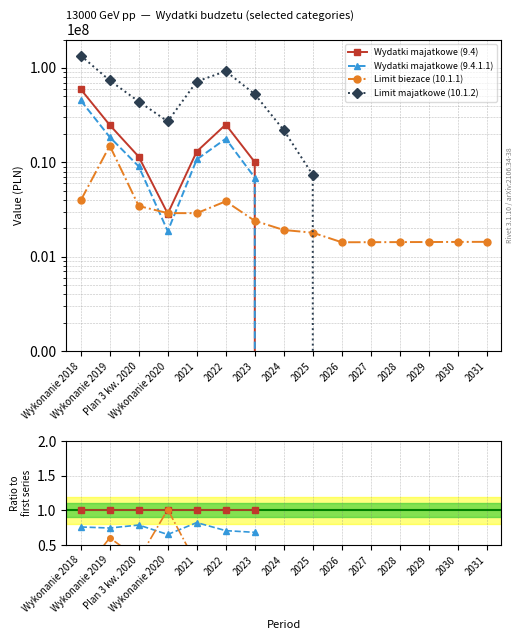

True or false: Limit biezace (10.1.1) and Limit majatkowe (10.1.2) intersect in this chart.

False